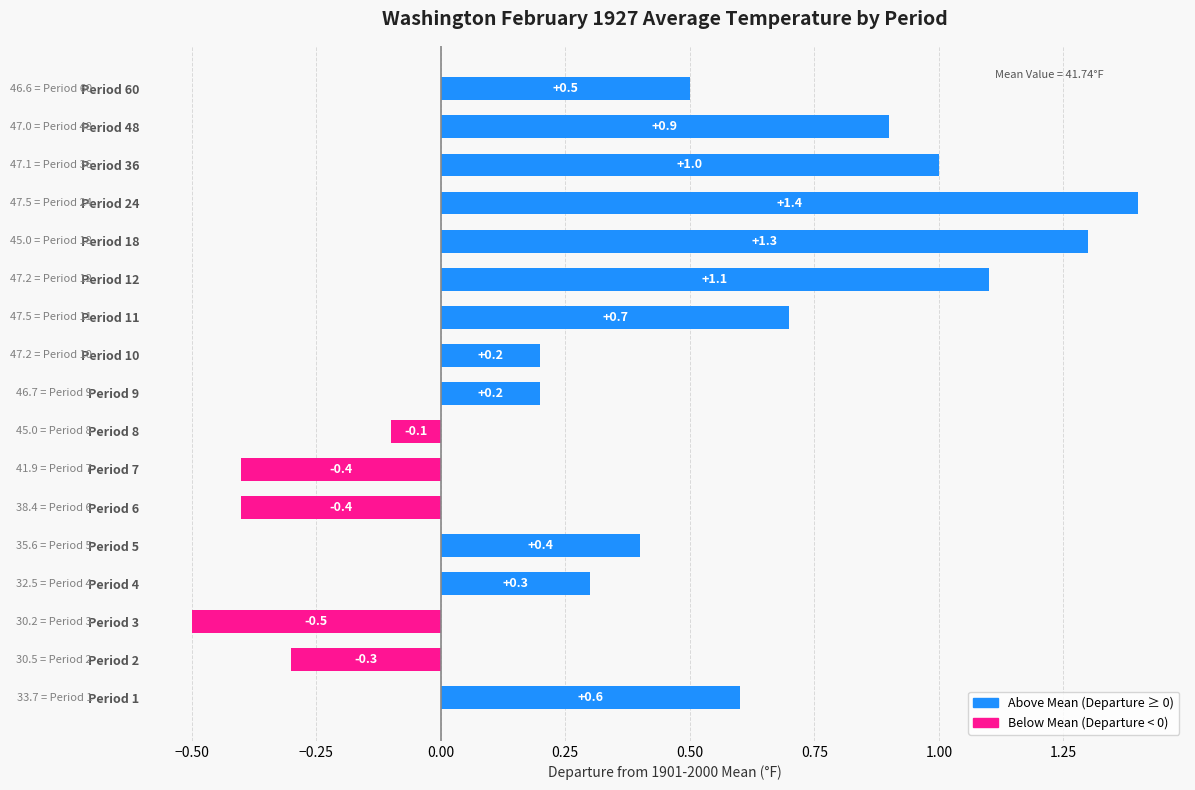

What is the minimum value shown in the chart?

-0.5